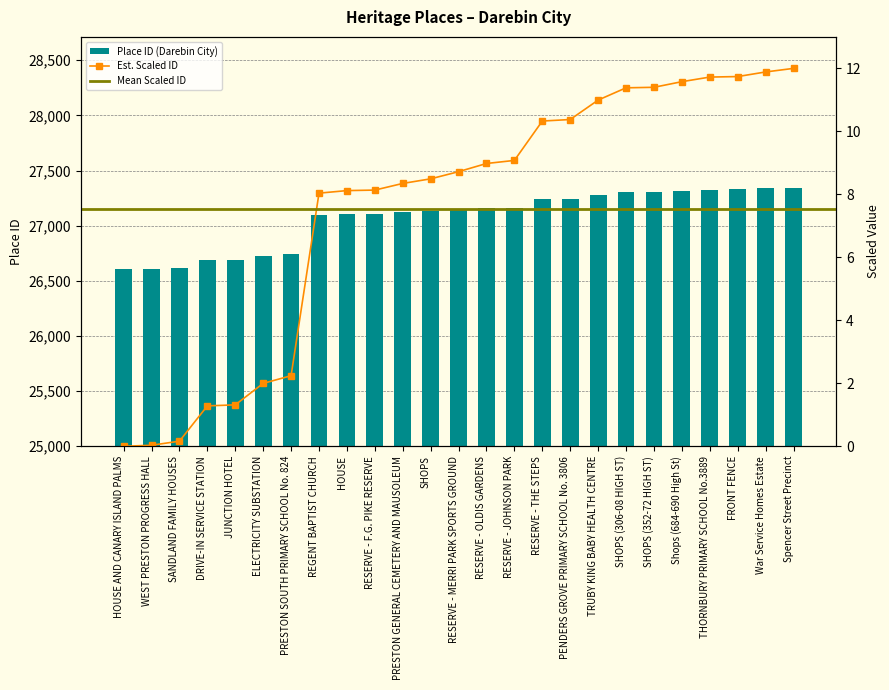

Rank the categories by value from highest to lowest.

Spencer Street Precinct, War Service Homes Estate, FRONT FENCE, THORNBURY PRIMARY SCHOOL No.3889, Shops (684-690 High St), SHOPS (352-72 HIGH ST), SHOPS (306-08 HIGH ST), TRUBY KING BABY HEALTH CENTRE, PENDERS GROVE PRIMARY SCHOOL No. 3806, RESERVE - THE STEPS, RESERVE - JOHNSON PARK, RESERVE - OLDIS GARDENS, RESERVE - MERRI PARK SPORTS GROUND, SHOPS, PRESTON GENERAL CEMETERY AND MAUSOLEUM, RESERVE - F.G. PIKE RESERVE, HOUSE, REGENT BAPTIST CHURCH, PRESTON SOUTH PRIMARY SCHOOL No. 824, ELECTRICITY SUBSTATION, JUNCTION HOTEL, DRIVE-IN SERVICE STATION, SANDLAND FAMILY HOUSES, WEST PRESTON PROGRESS HALL, HOUSE AND CANARY ISLAND PALMS